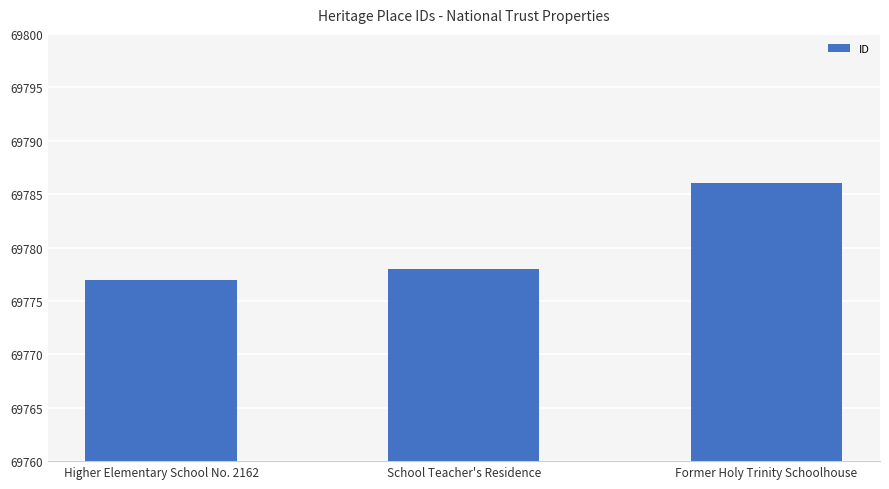

What is the change in value from Higher Elementary School No. 2162 to School Teacher's Residence?

+1